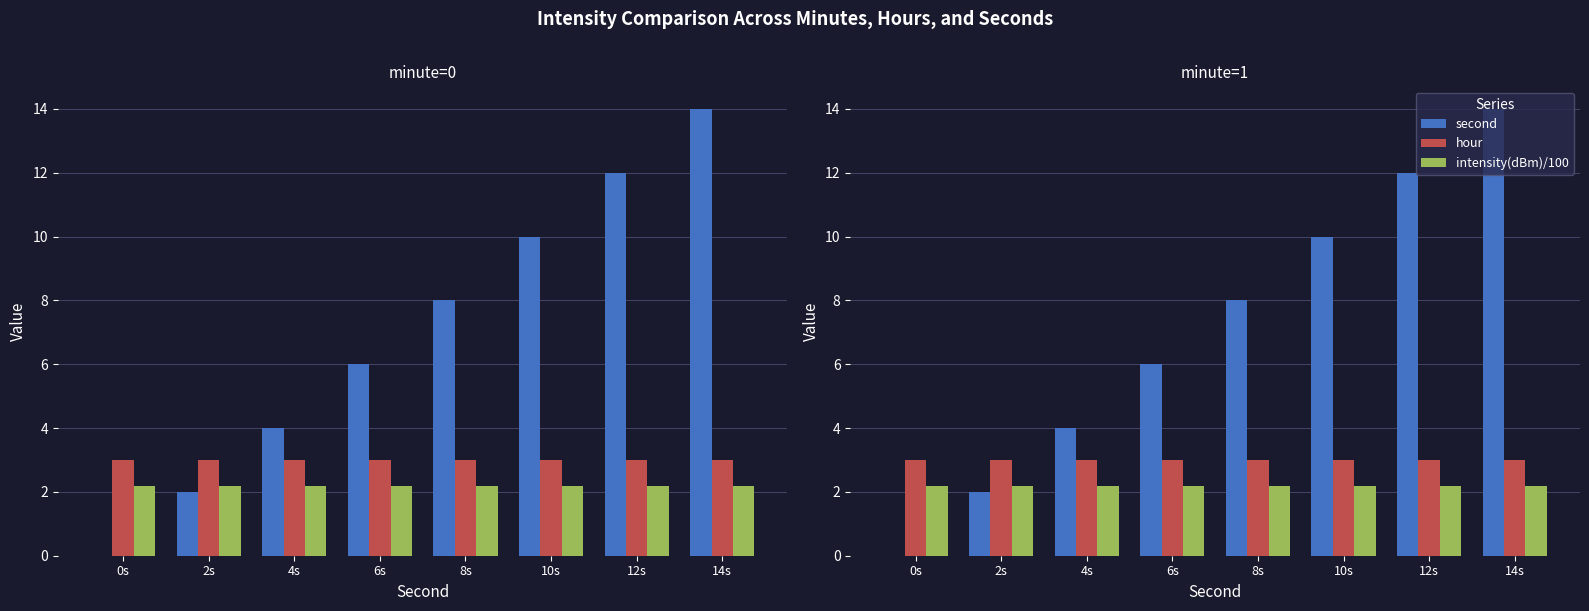

What value does the second series have at 4s?

4.0